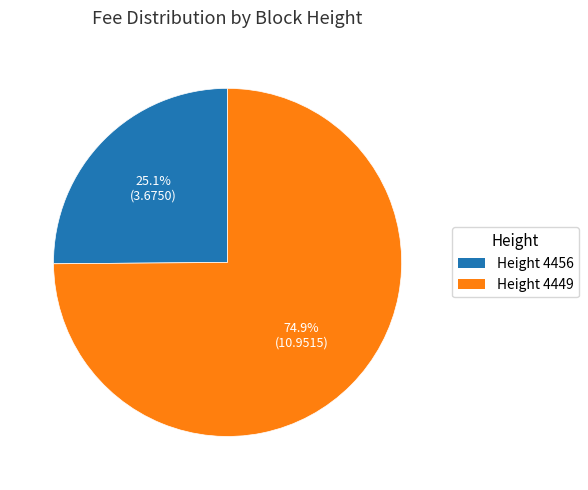

Rank the categories by value from lowest to highest.

Height 4456, Height 4449